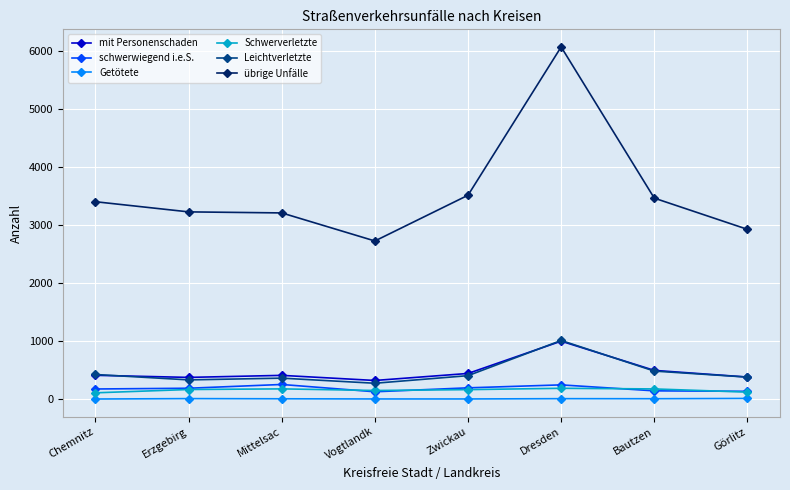

The value of Schwerverletzte at Dresden is 186. True or false?

True